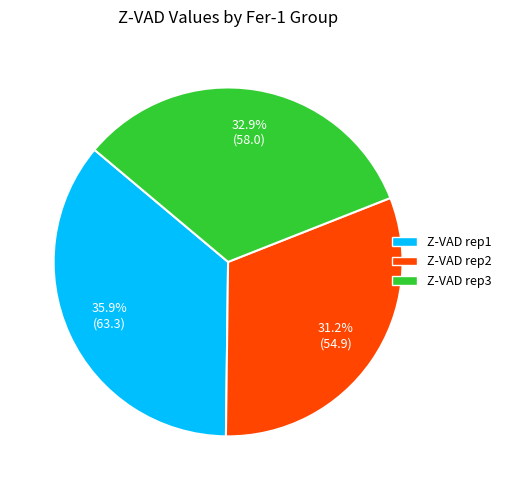

Does any single category account for the majority?

No